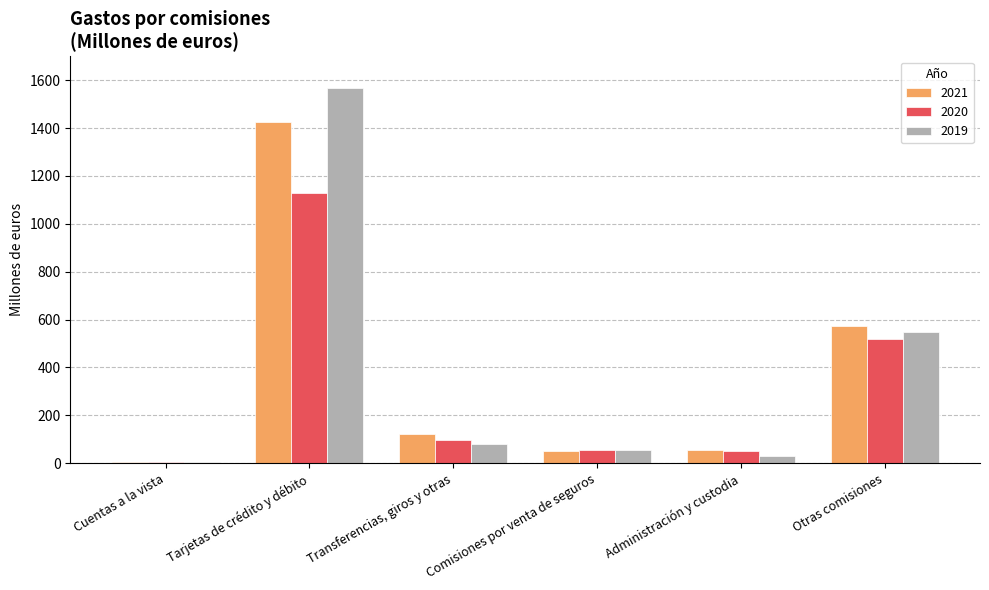

At which category is the sum across all series the highest?

Tarjetas de crédito y débito